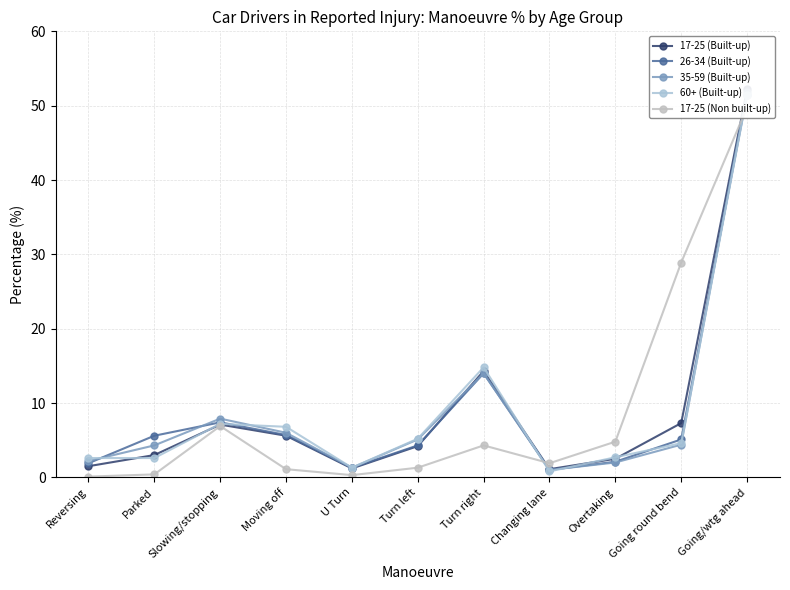

What is the greatest value displayed?

52.2